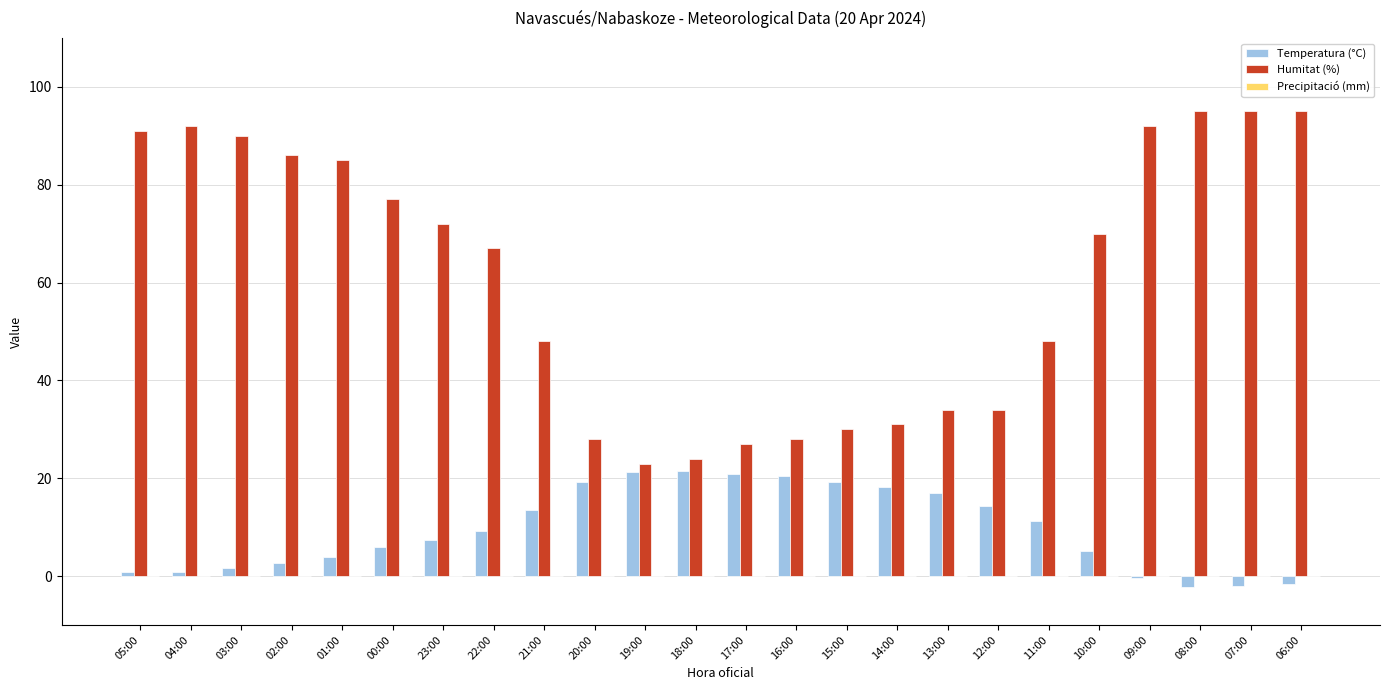

What is the maximum value shown in the chart?

95.0